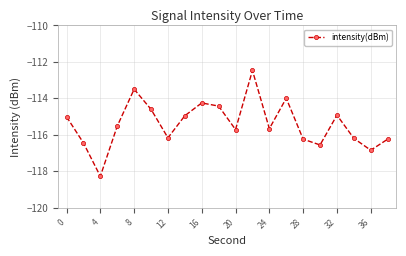

What is the difference between the maximum and minimum values?

5.8